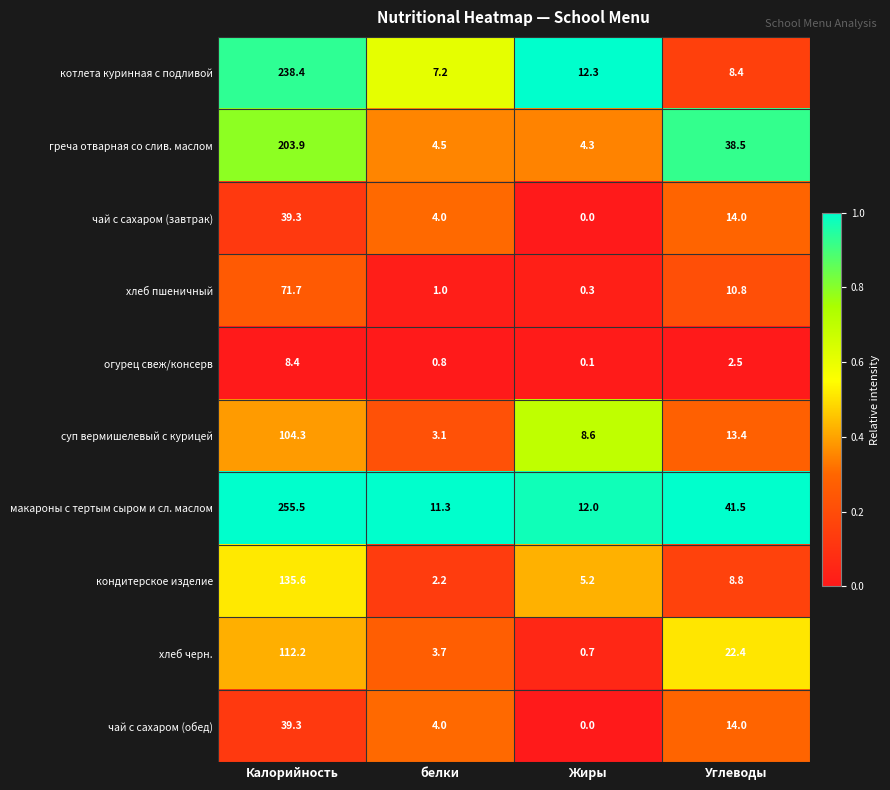

How many distinct data groups are displayed?

10